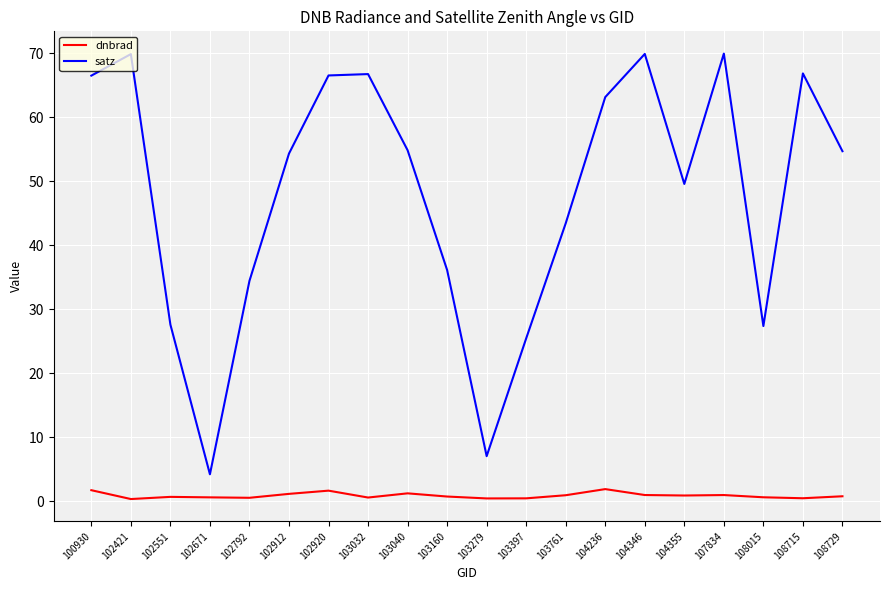

Which series changed the most between 102671 and 102920?

satz